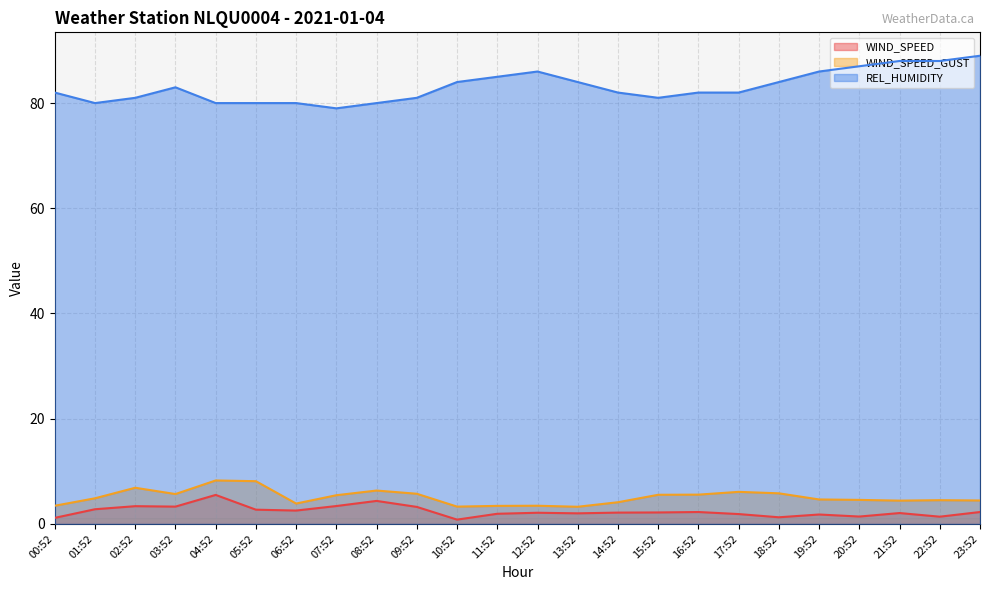

At how many categories does at least one series exceed 11?

24